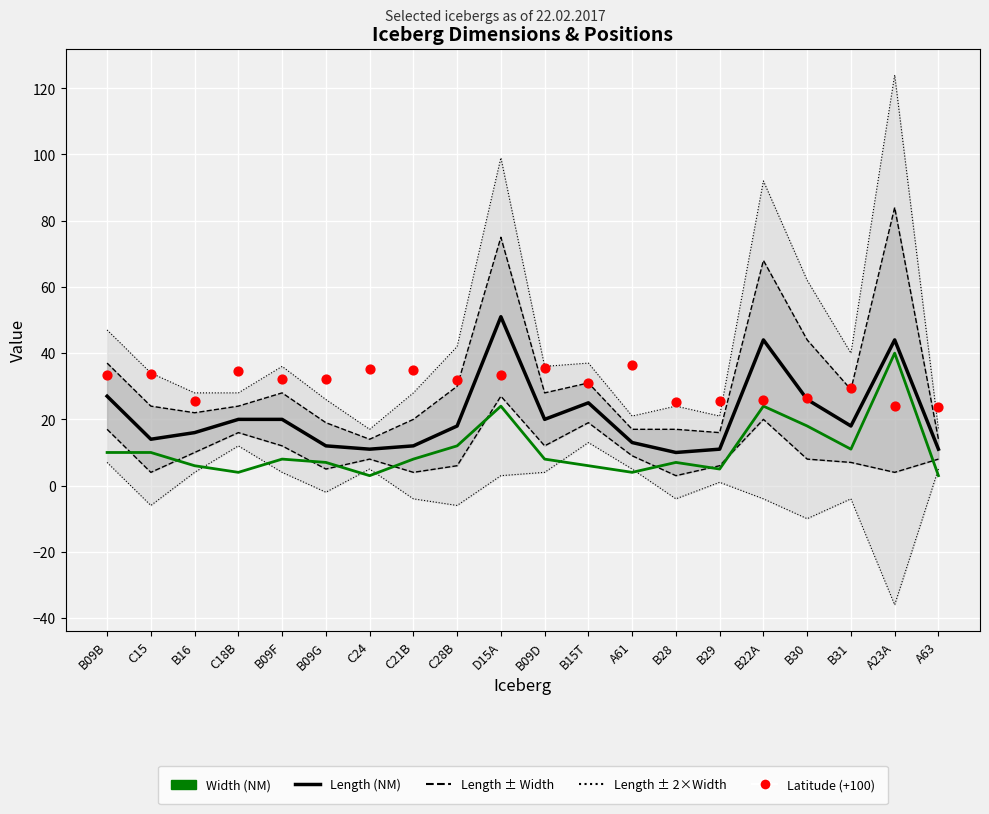

At how many categories does at least one series exceed 45?

1